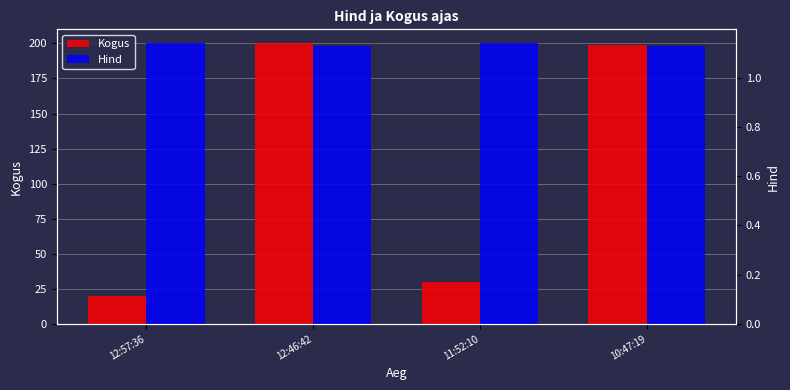

What is the difference between the Kogus values at 12:46:42 and 10:47:19?

1.0